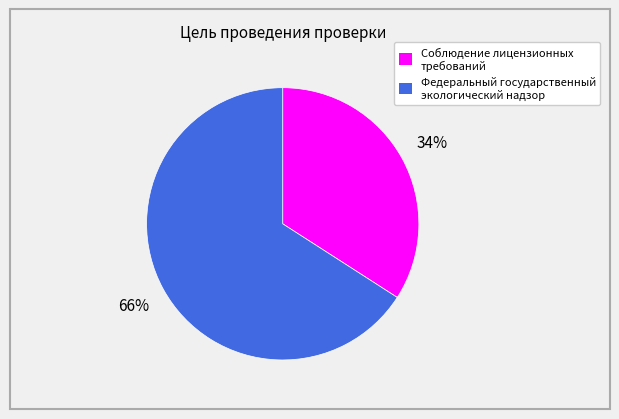

Is the sum of Соблюдение лицензионных требований and Федеральный государственный экологический надзор greater than half?

Yes